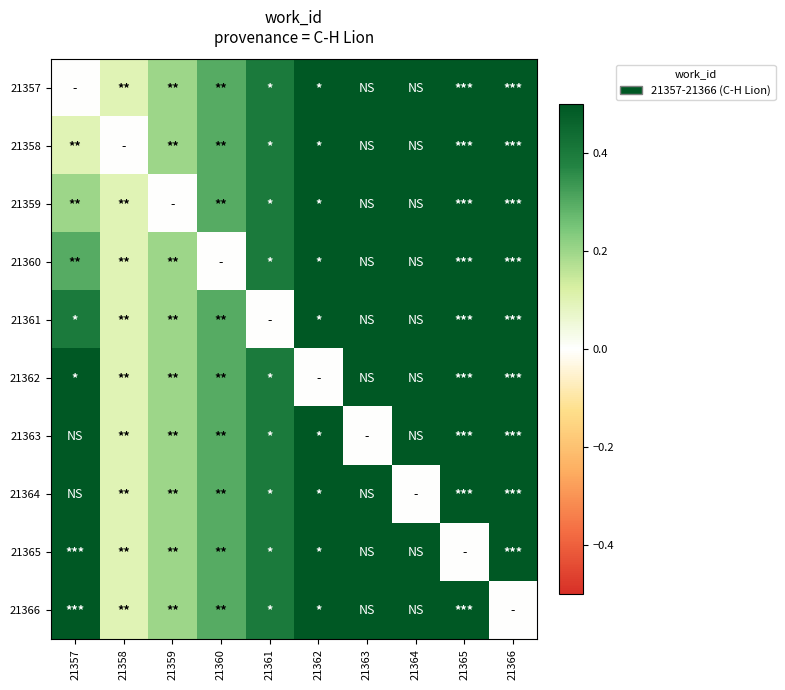

Reading left to right, transcribe all the data shown in this chart.

21357: 21357=0.0	21358=0.1	21359=0.2	21360=0.3	21361=0.4	21362=0.5	21363=0.6	21364=0.7	21365=0.8	21366=0.9
21358: 21357=0.1	21358=0.0	21359=0.2	21360=0.3	21361=0.4	21362=0.5	21363=0.6	21364=0.7	21365=0.8	21366=0.9
21359: 21357=0.2	21358=0.1	21359=0.0	21360=0.3	21361=0.4	21362=0.5	21363=0.6	21364=0.7	21365=0.8	21366=0.9
21360: 21357=0.3	21358=0.1	21359=0.2	21360=0.0	21361=0.4	21362=0.5	21363=0.6	21364=0.7	21365=0.8	21366=0.9
21361: 21357=0.4	21358=0.1	21359=0.2	21360=0.3	21361=0.0	21362=0.5	21363=0.6	21364=0.7	21365=0.8	21366=0.9
21362: 21357=0.5	21358=0.1	21359=0.2	21360=0.3	21361=0.4	21362=0.0	21363=0.6	21364=0.7	21365=0.8	21366=0.9
21363: 21357=0.6	21358=0.1	21359=0.2	21360=0.3	21361=0.4	21362=0.5	21363=0.0	21364=0.7	21365=0.8	21366=0.9
21364: 21357=0.7	21358=0.1	21359=0.2	21360=0.3	21361=0.4	21362=0.5	21363=0.6	21364=0.0	21365=0.8	21366=0.9
21365: 21357=0.8	21358=0.1	21359=0.2	21360=0.3	21361=0.4	21362=0.5	21363=0.6	21364=0.7	21365=0.0	21366=0.9
21366: 21357=0.9	21358=0.1	21359=0.2	21360=0.3	21361=0.4	21362=0.5	21363=0.6	21364=0.7	21365=0.8	21366=0.0